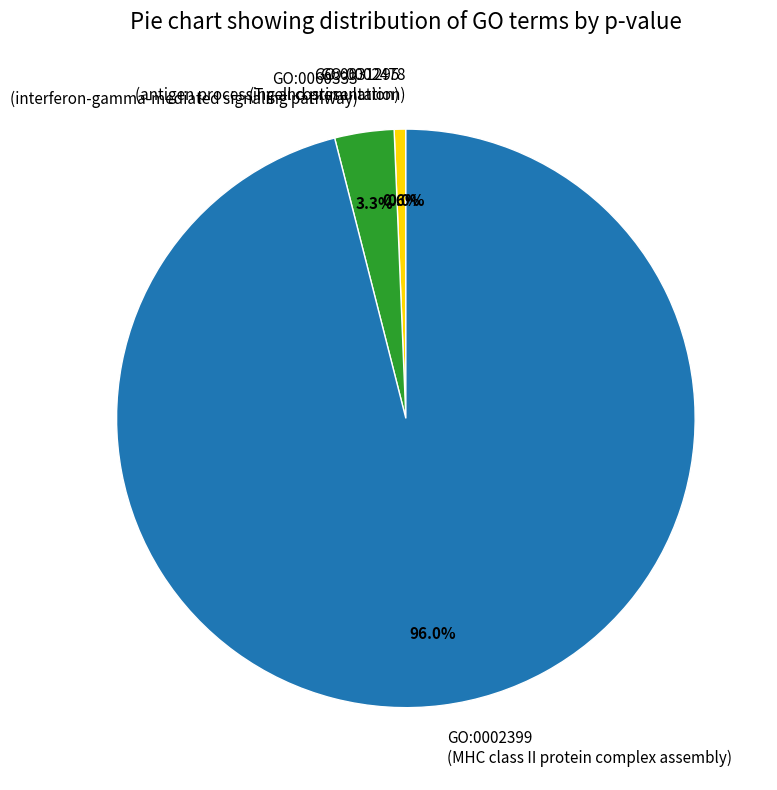

What portion of the pie excludes GO:0031295?

99.4%